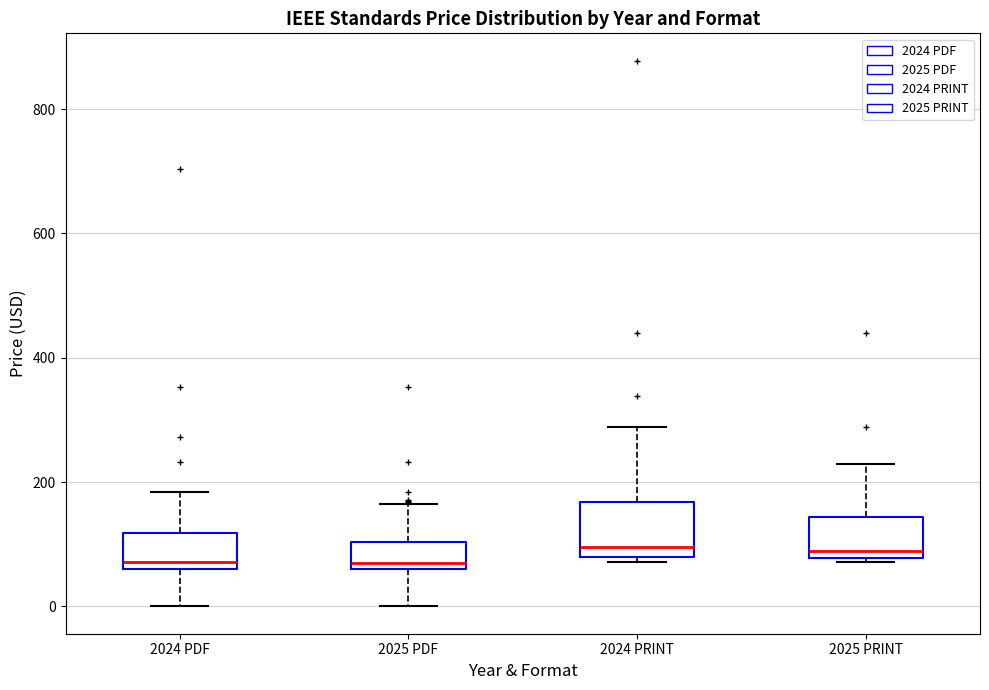

Where does the lower whisker of the box for 2024 PDF end on the y-axis? The values are not printed on the chart, so give them approximately, as read against the axis.

0